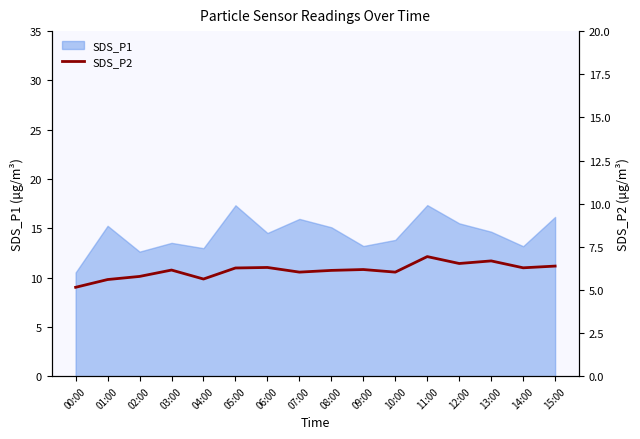

What is the sum of all values?

98.0